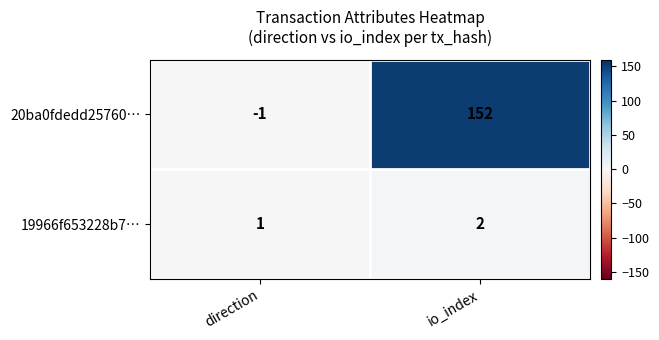

How many data points in 19966f653228b7… are less than 2?

1